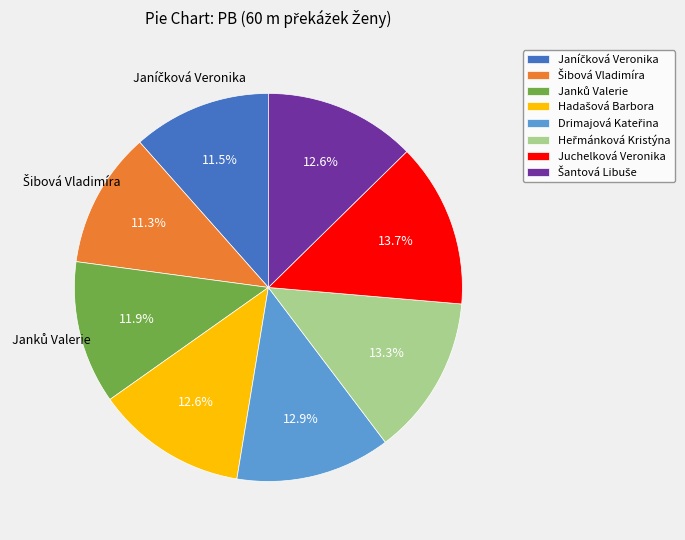

Does any single category account for the majority?

No